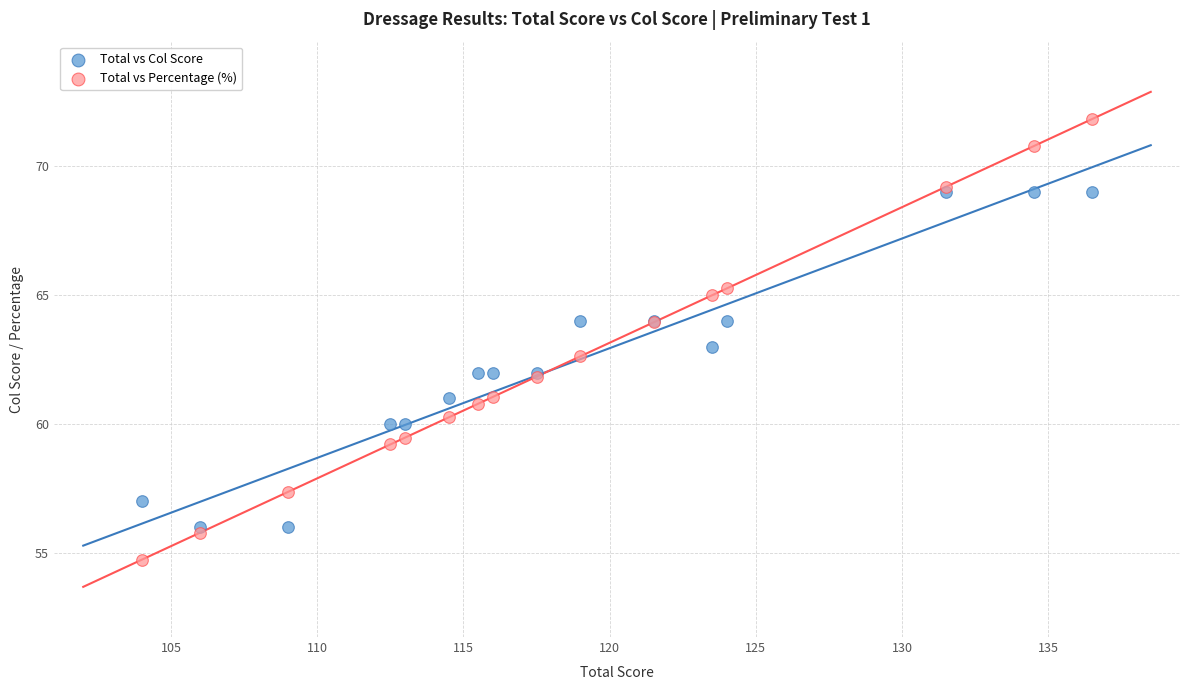

Which series contains the highest Y value?

Total vs Percentage (%)